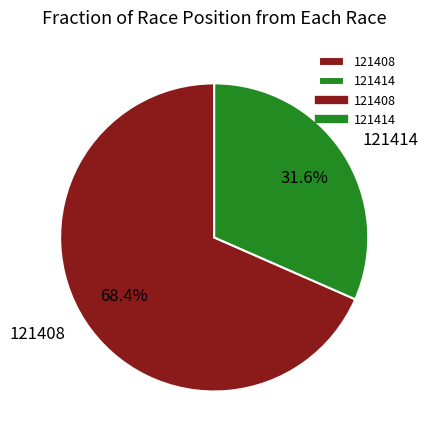

To the nearest percent, what percentage of the pie is 121408?

68%